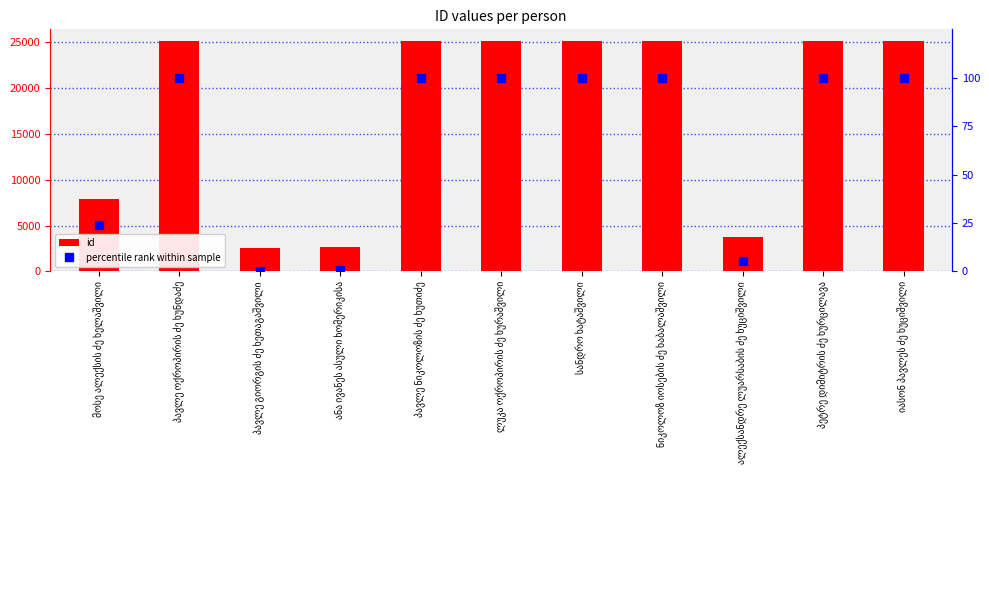

Rank the series by their maximum value, from lowest to highest.

percentile rank within sample, id